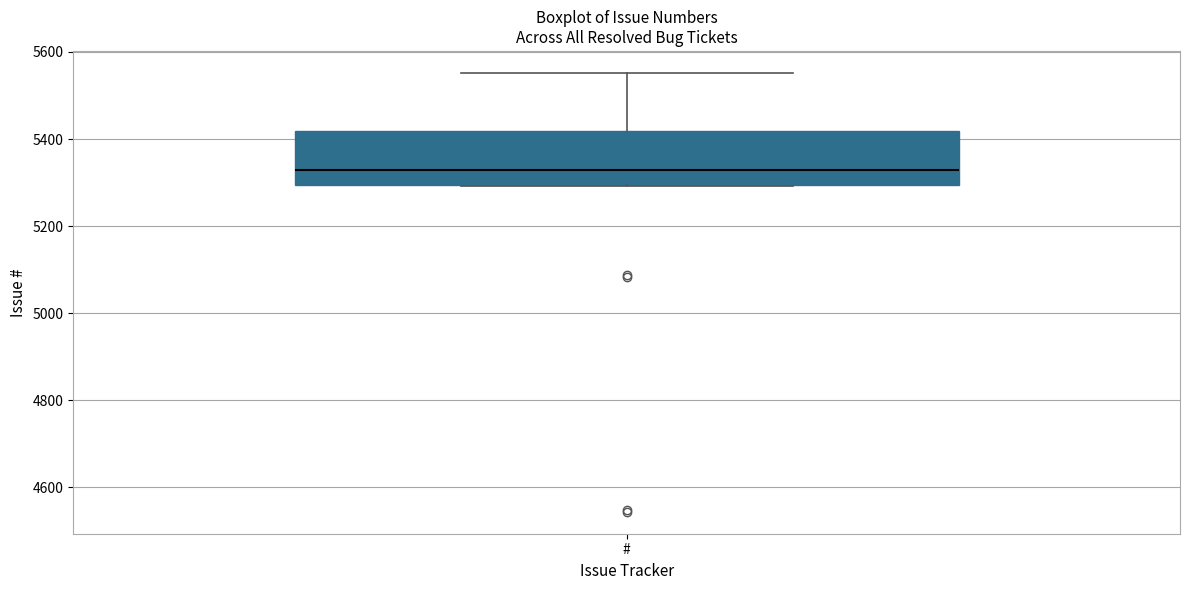

Where is the upper edge of the box for # on the y-axis? The values are not printed on the chart, so give them approximately, as read against the axis.

5420